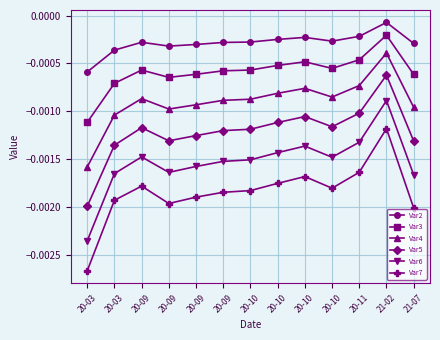

True or false: Var7 and Var3 intersect in this chart.

False